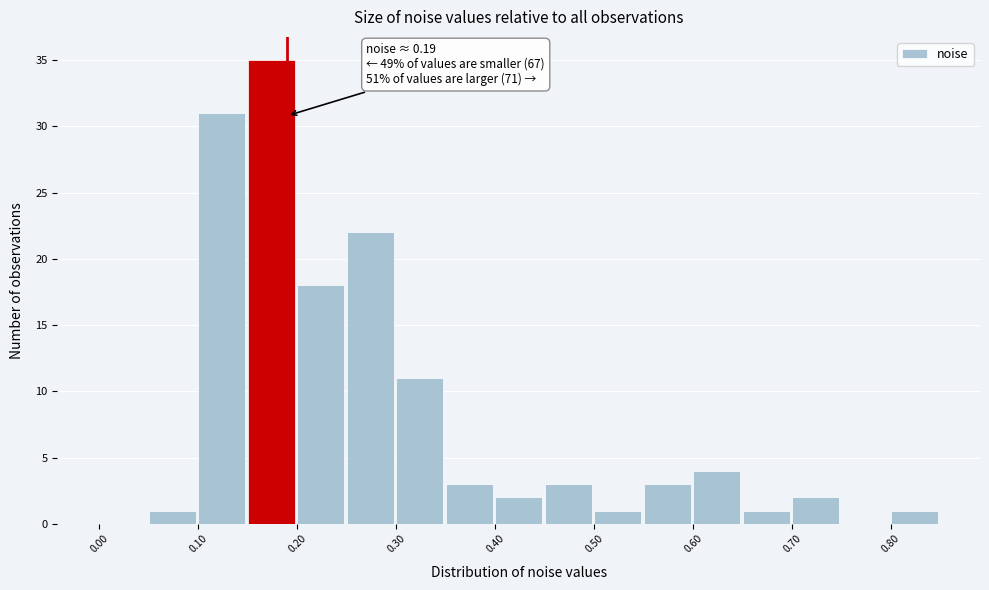

Which range on the x-axis has the tallest bar?

0.15 to 0.20